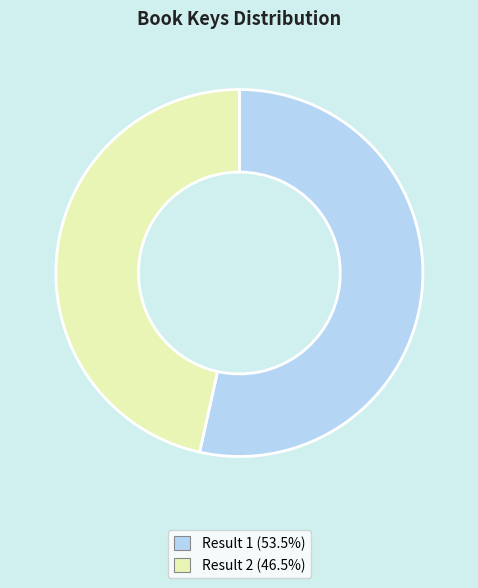

The Result 2 slice represents 57% of the pie. True or false?

False